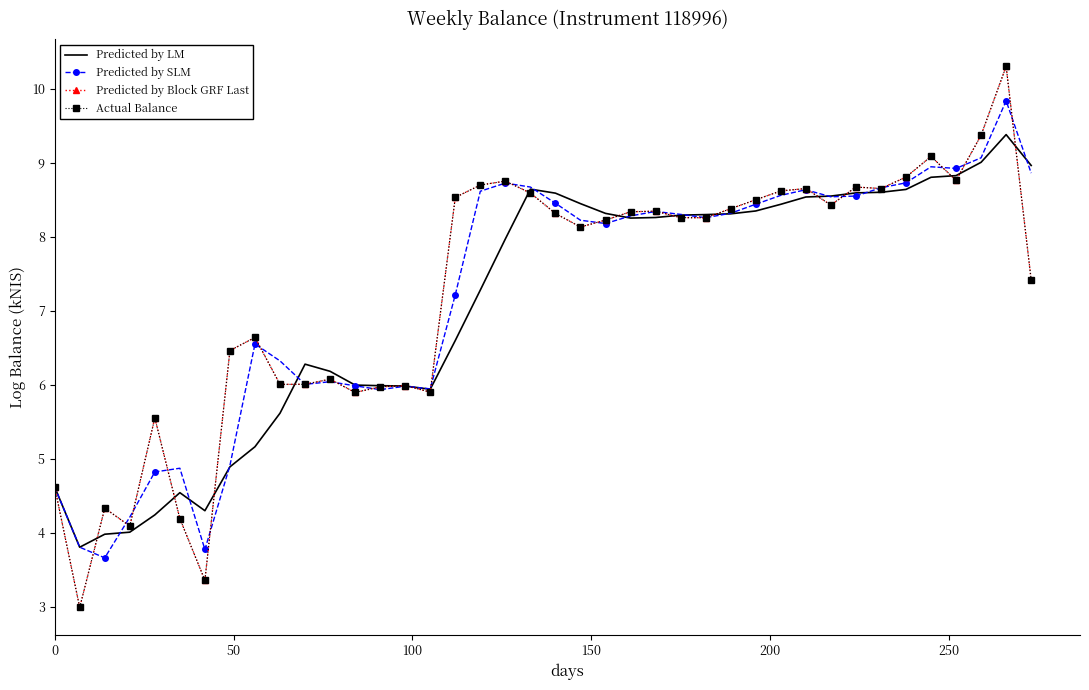

Which series has the largest total across all categories?

Predicted by Block GRF Last